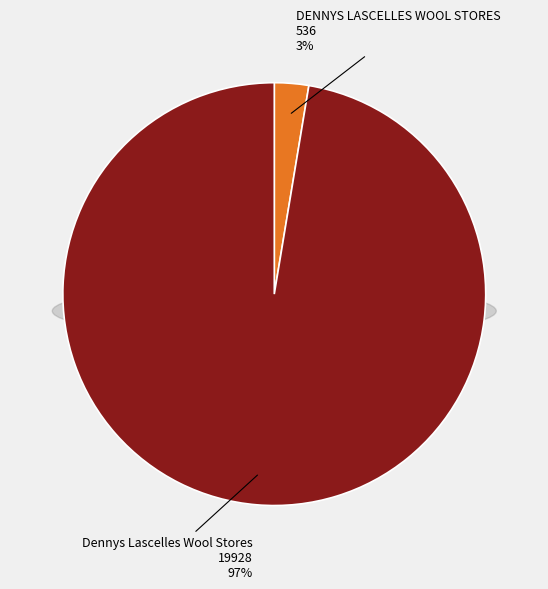

How many segments does this pie chart have?

2